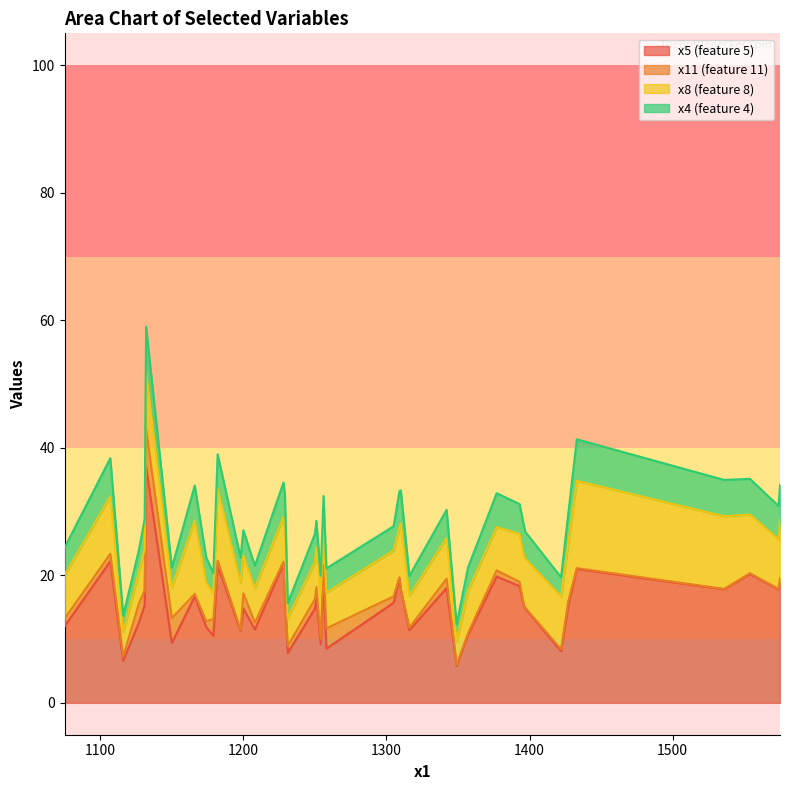

Which series changed the most between 1422 and 1182?

x5